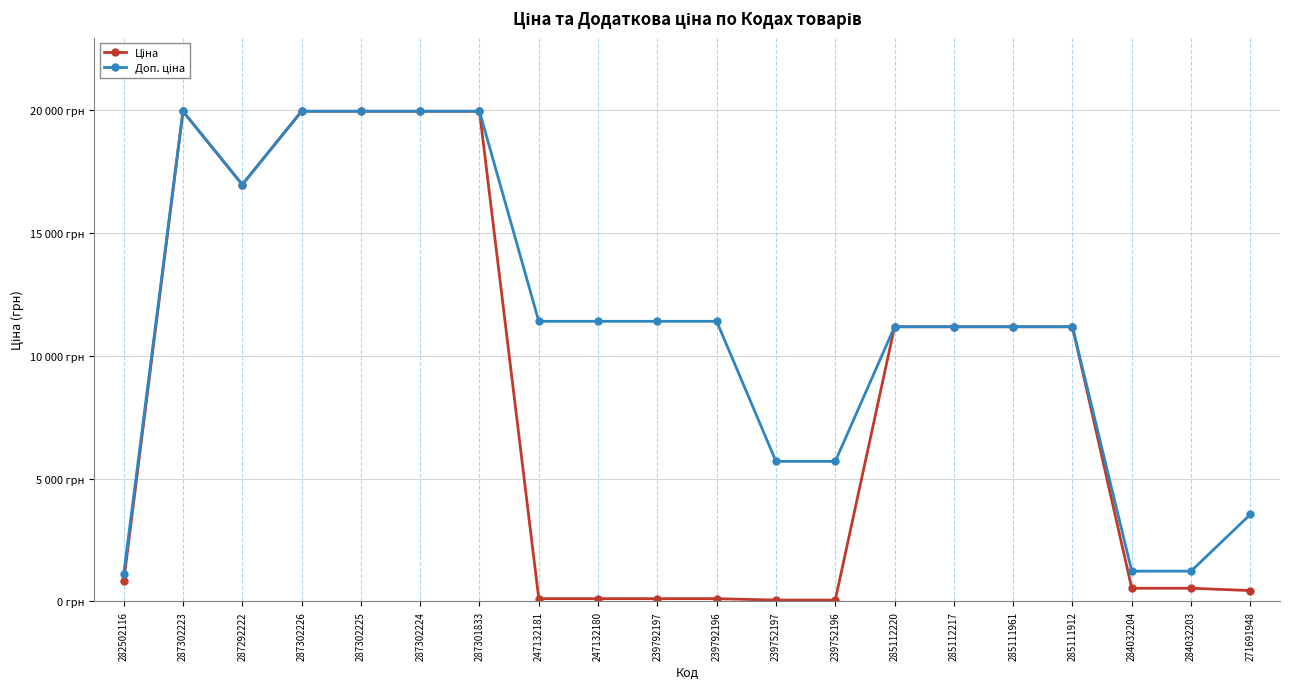

What is the value of the Доп. ціна point at the 20th from the left?

3545.0